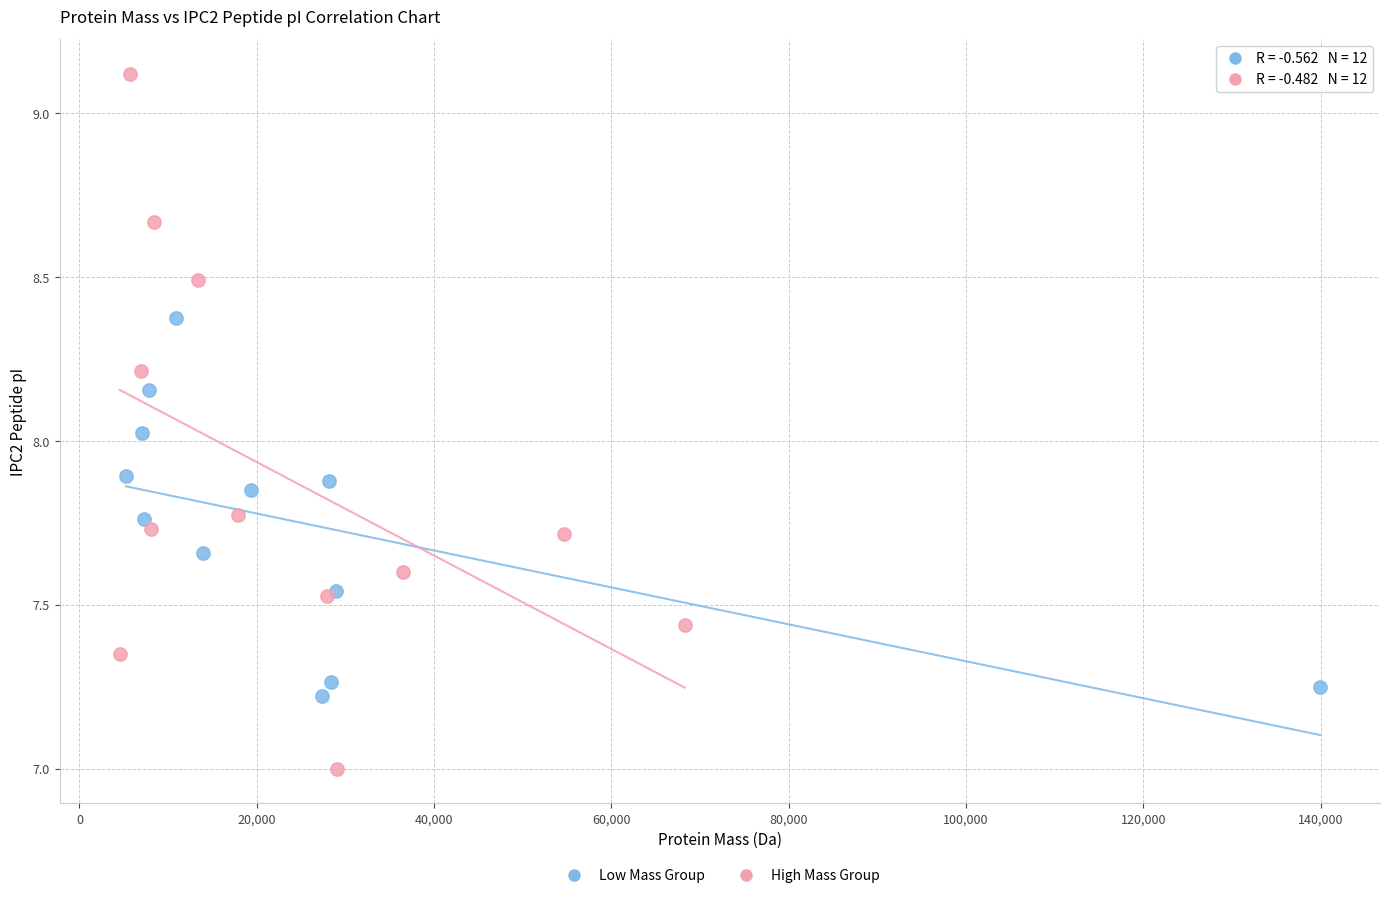

Which series has the widest spread of Y values?

High Mass Group